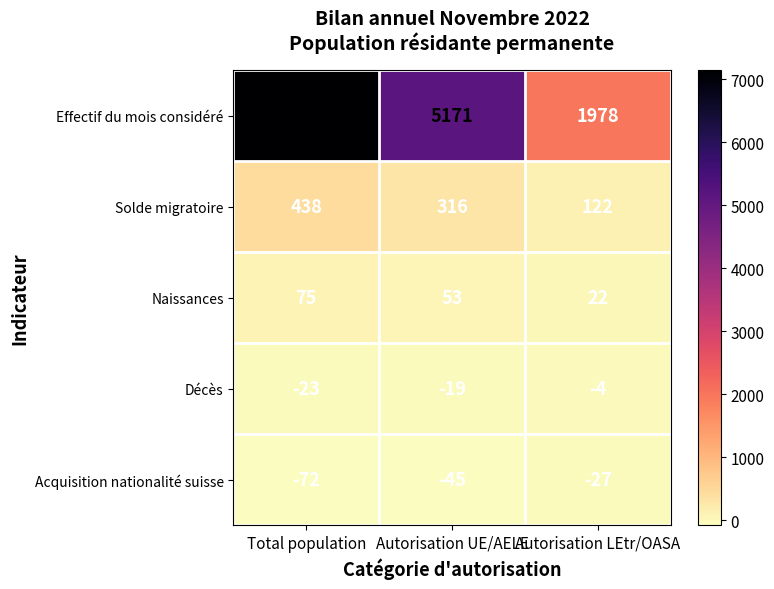

Is it true that Solde migratoire equals 182 at Autorisation LEtr/OASA?

False